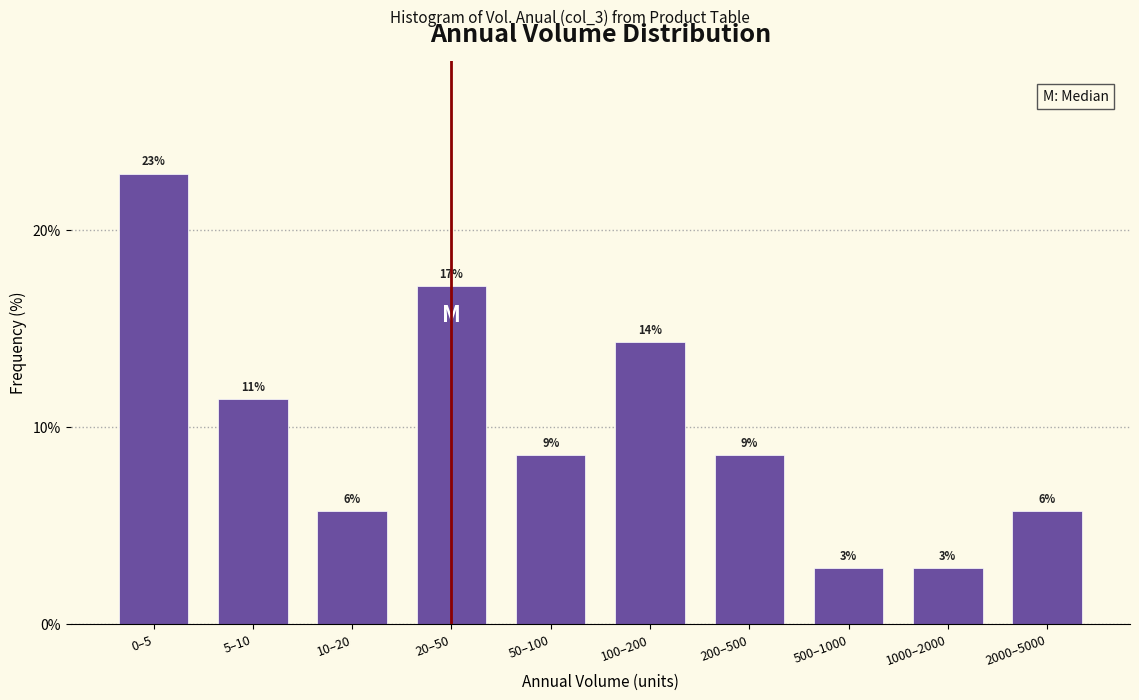

How many bars are there in total?

10